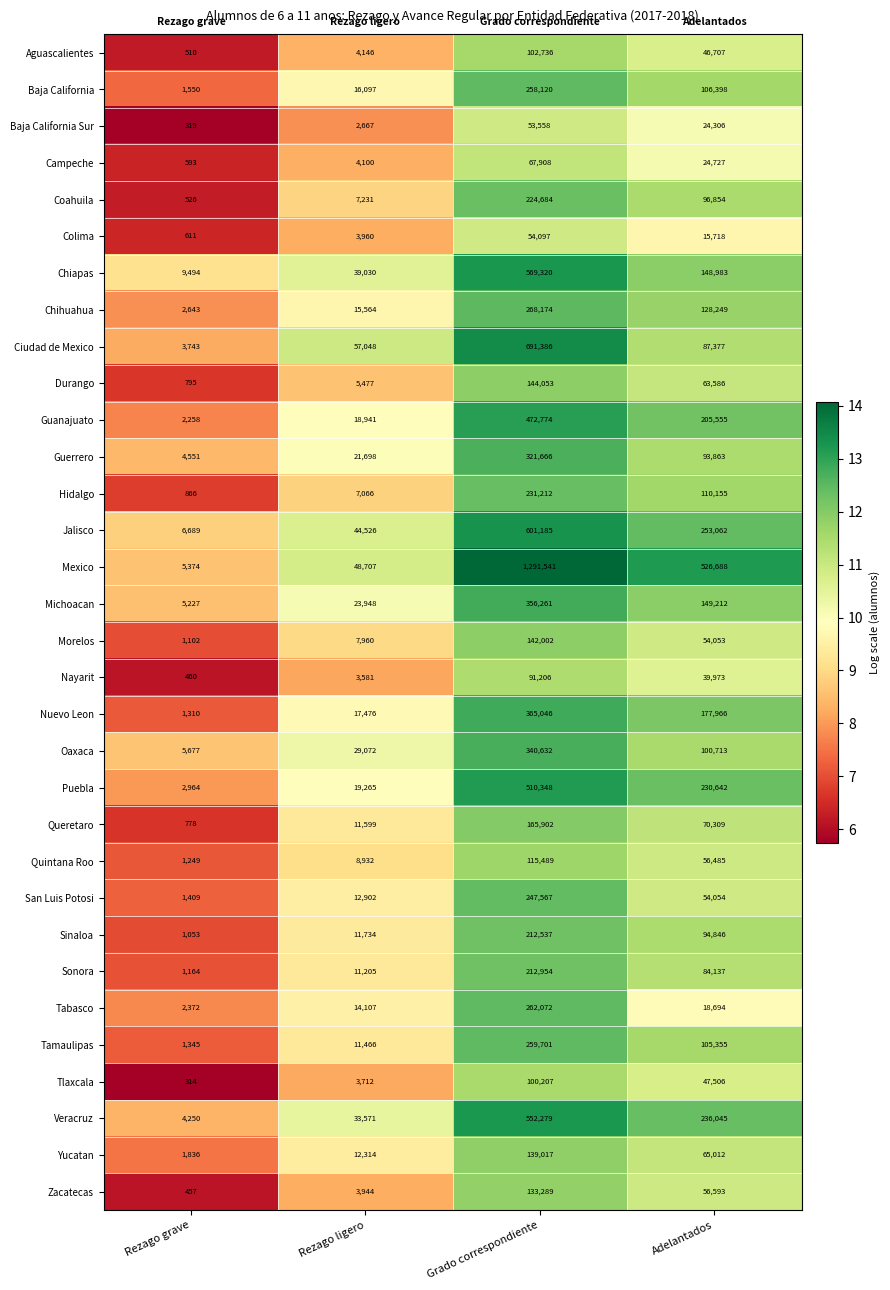

Is it true that Sinaloa equals 368934 at Grado correspondiente?

False